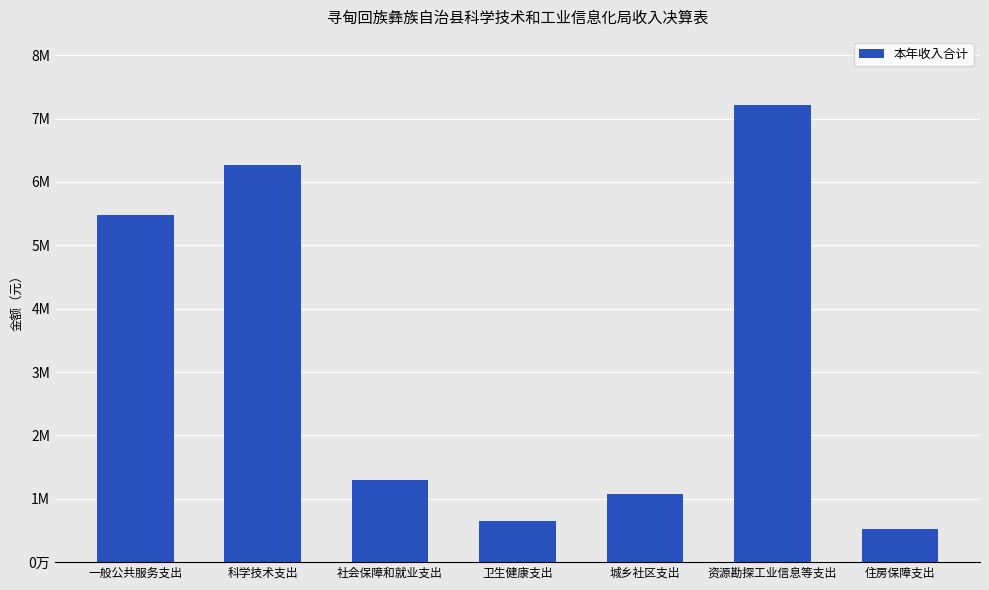

Are the bars horizontal?

No